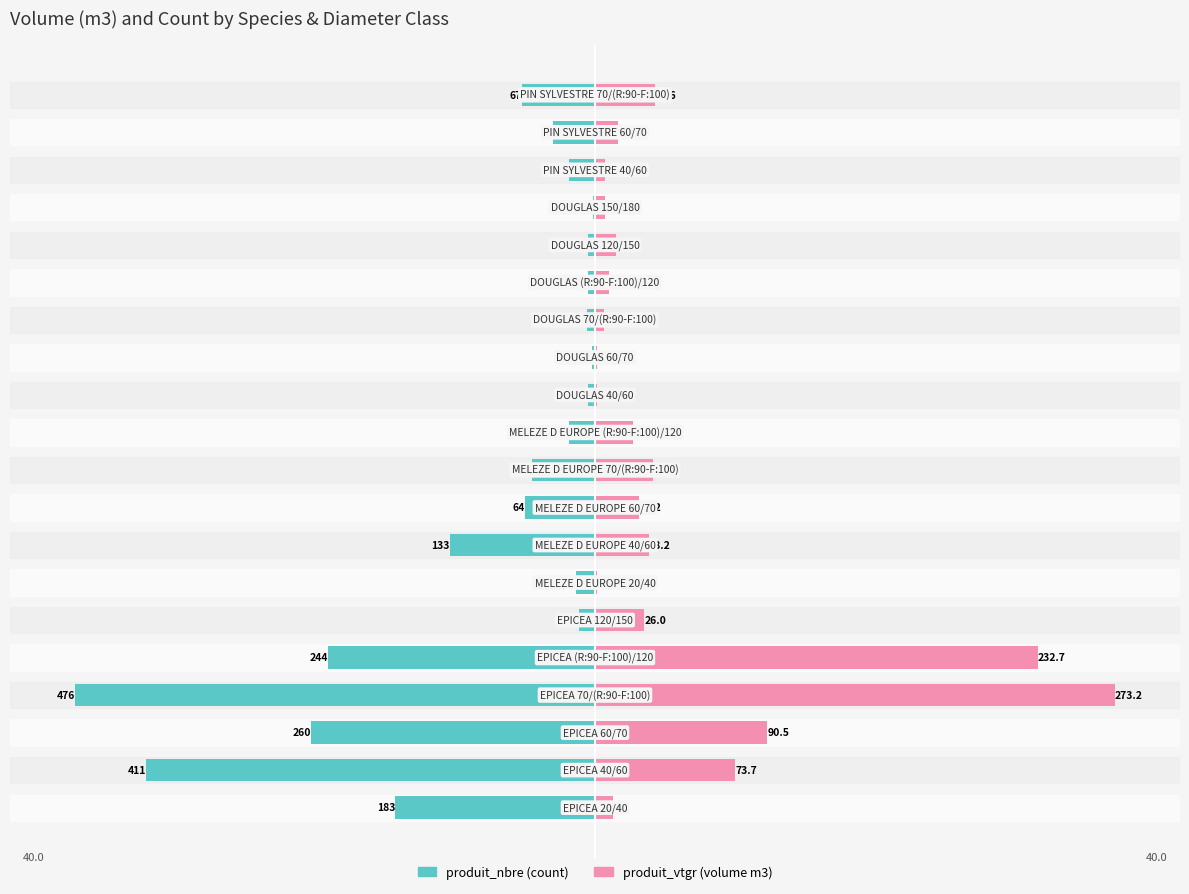

What are all the series names shown in the legend?

produit_nbre (count), produit_vtgr (volume m3)